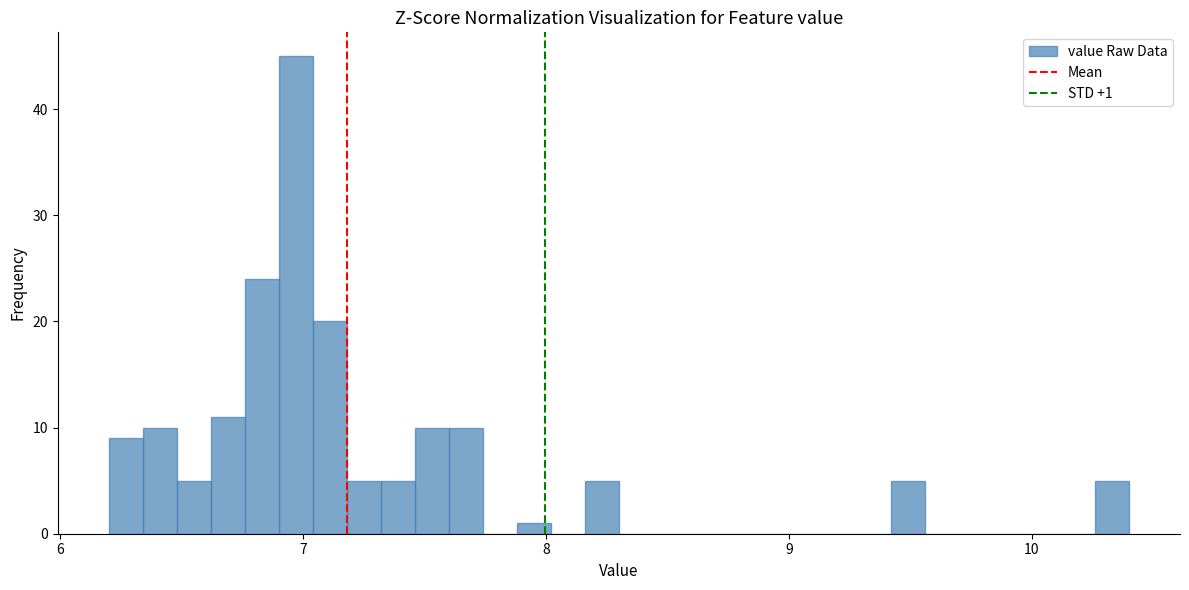

Around what value on the x-axis is the tallest bar? Give the approximate position of its centre, as read against the axis.

7.0